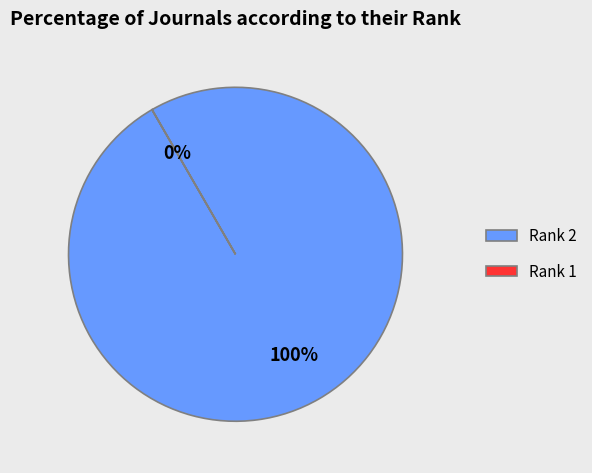

To the nearest percent, what is the combined percentage of 2 and 1?

100%